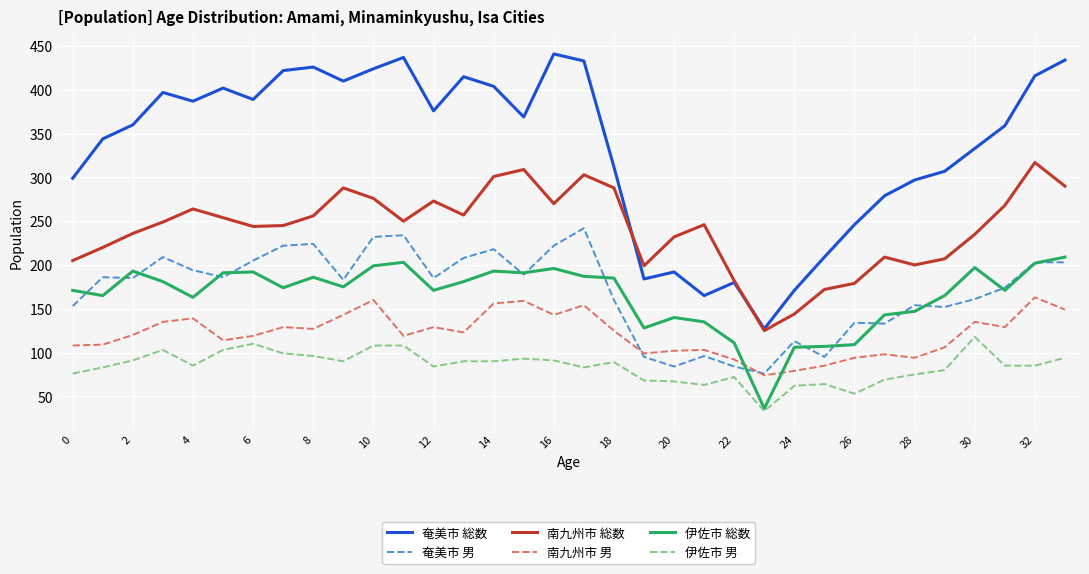

True or false: 伊佐市 男 and 南九州市 総数 cross at least once.

False